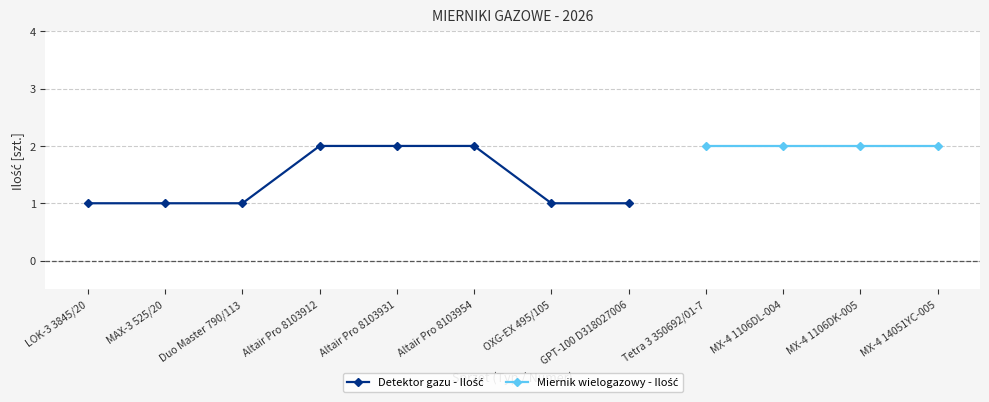

What is the value of the Detektor gazu - Ilość point at the 2nd from the left?

1.0